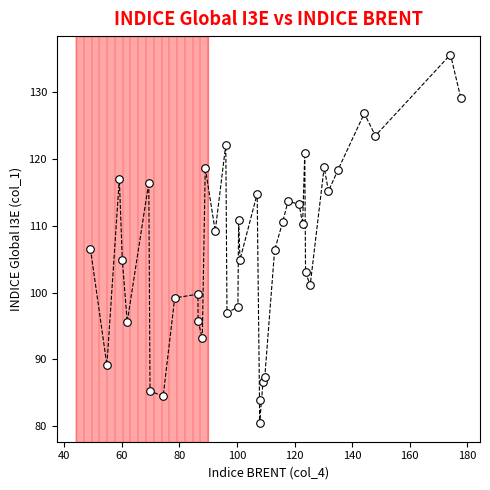

What is the range of Y values (max minus min)?

55.1